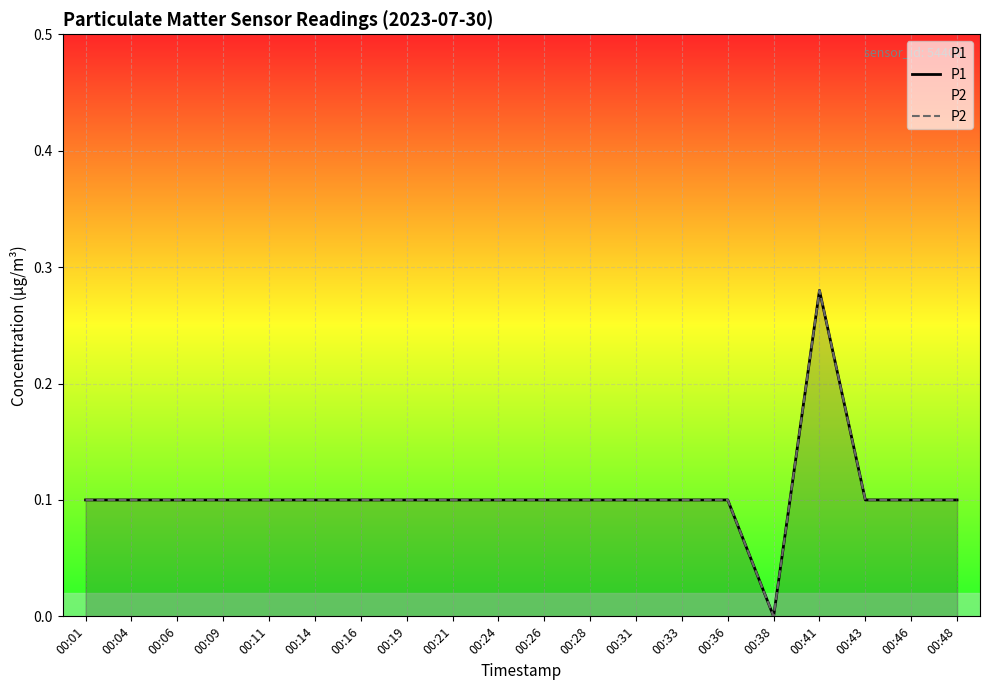

What is the average value of the P1 series?

0.1